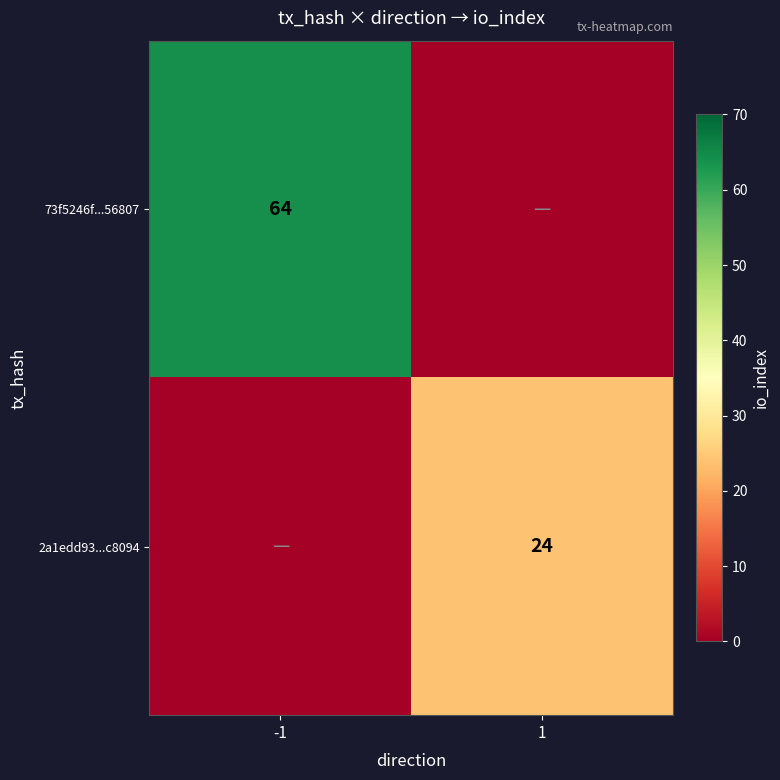

Is it true that 73f5246f...56807 equals 88 at -1?

False